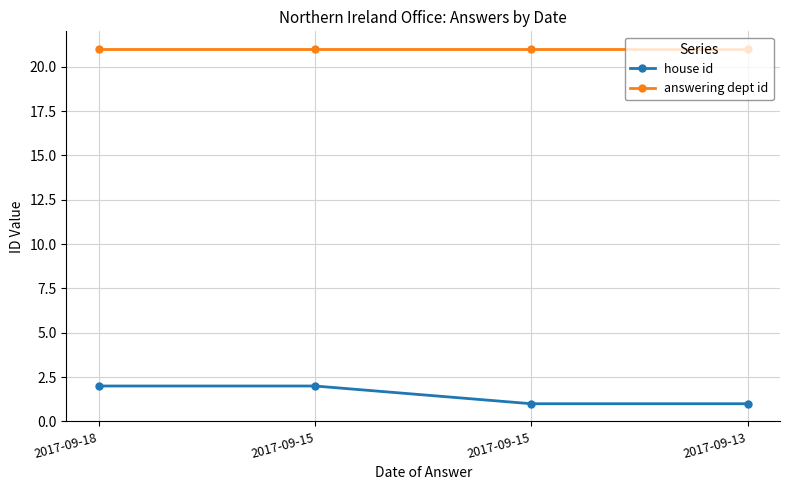

What is the total value across all series at 2017-09-13?

22